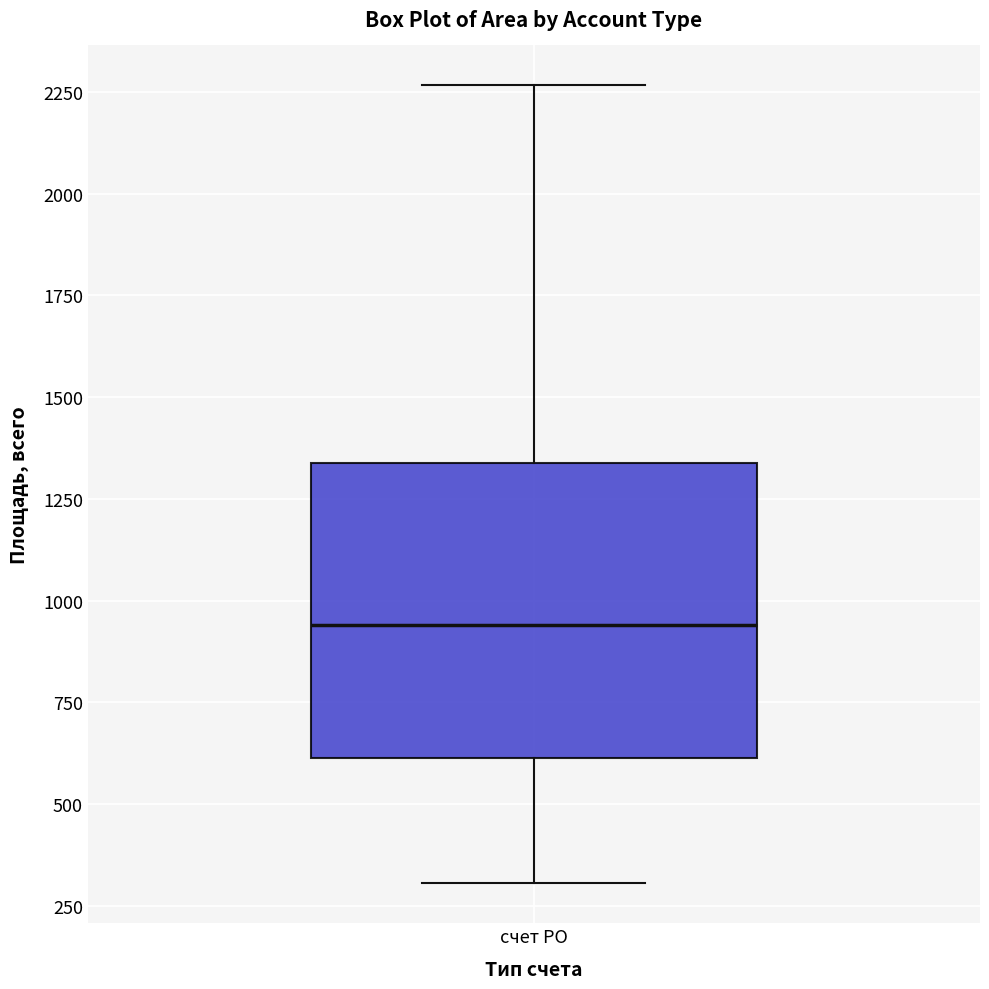

Transcribe this box plot: give where the median line is, the range the box spans, and where the two whiskers end, as read against the y-axis. The values are not printed on the chart, so give them approximately, as read against the axis.

median 950, box 600 to 1350, whiskers 300 to 2250